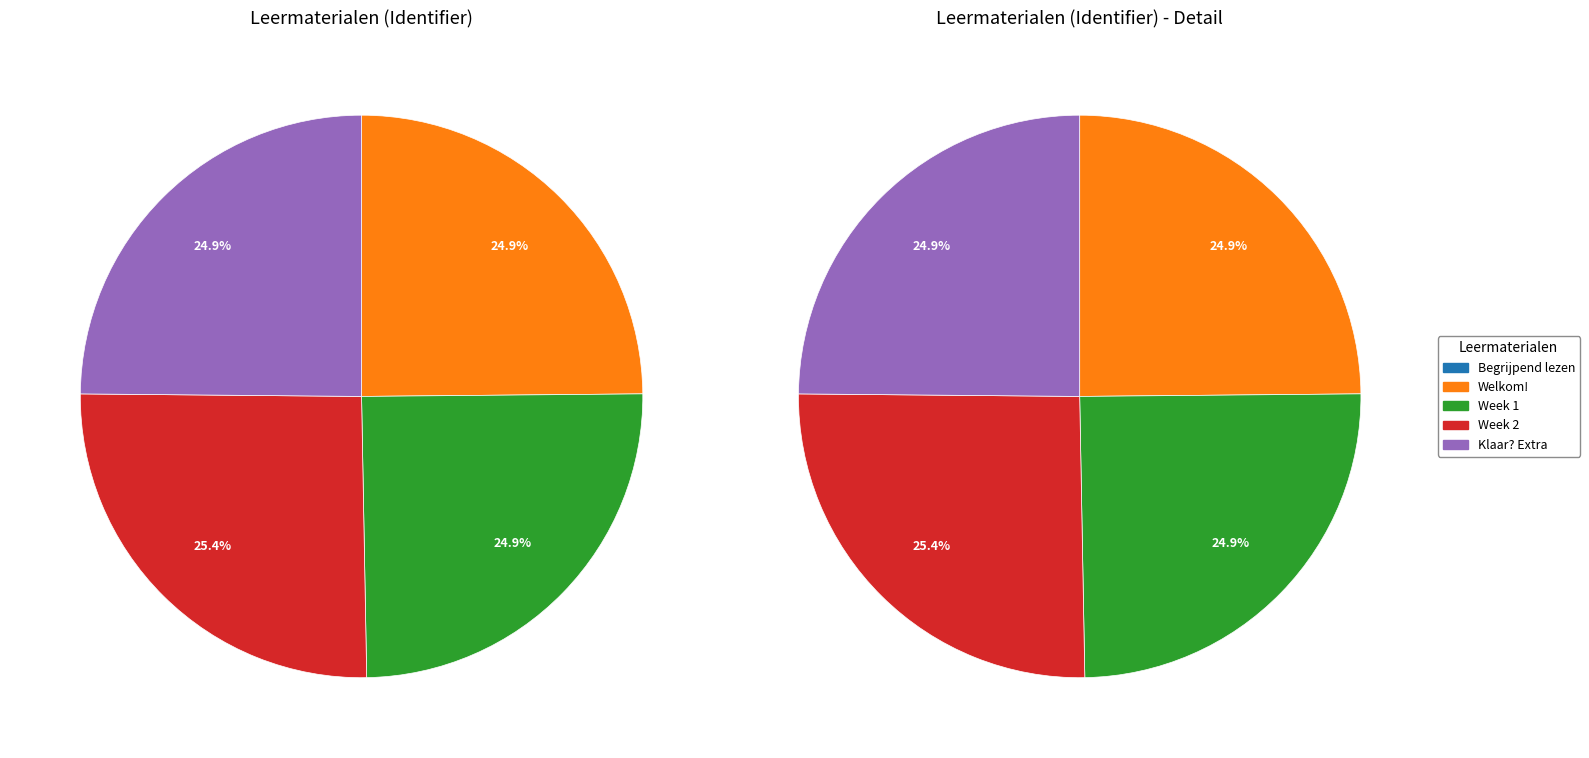

To the nearest percent, what is the difference between the Week 1 and Begrijpend lezen slice percentages?

25%